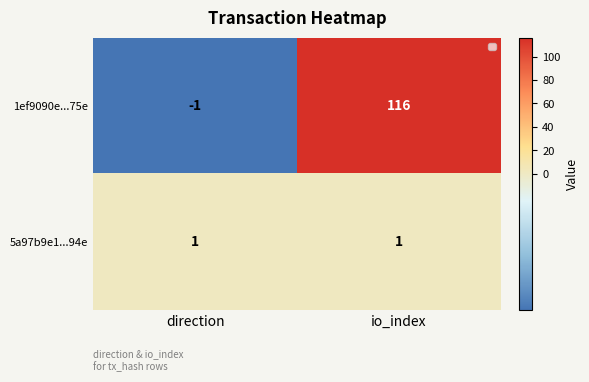

What is the average value of the 1ef9090e...75e series?

58